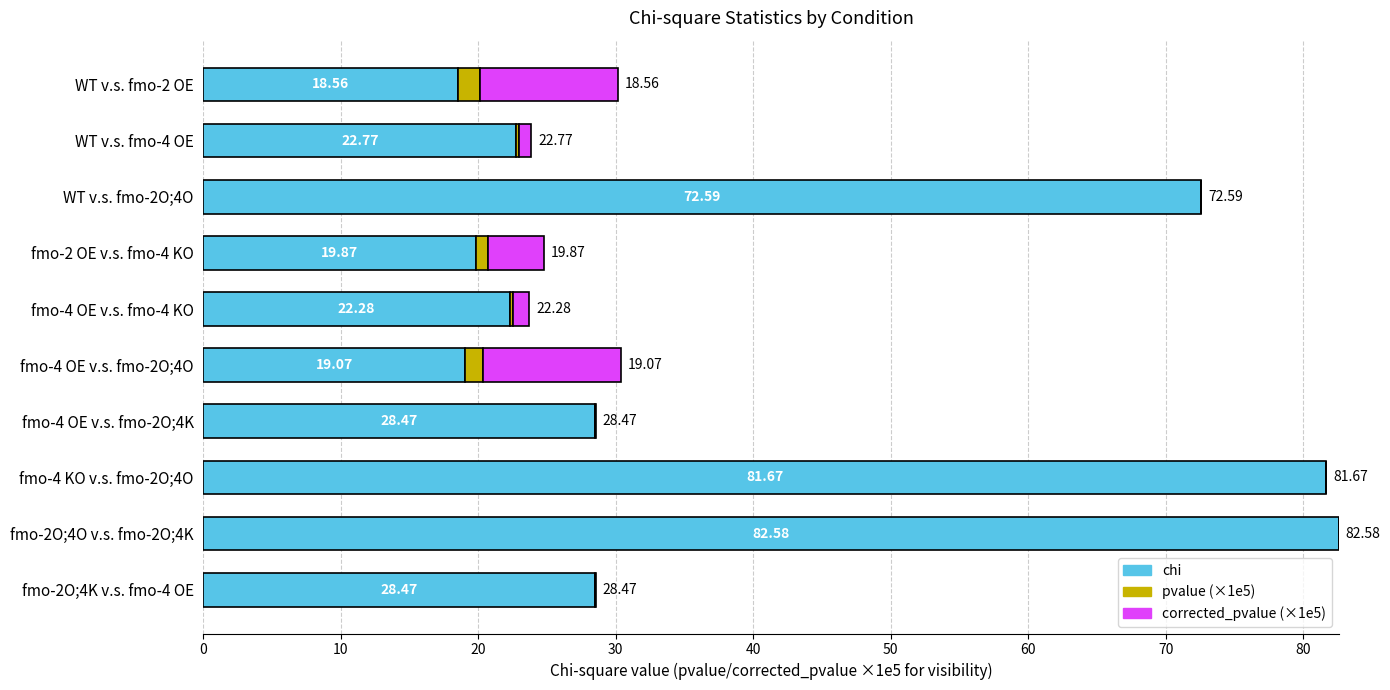

What is the sum of the chi values at fmo-4 OE v.s. fmo-2O;4O and WT v.s. fmo-2O;4O?

91.7